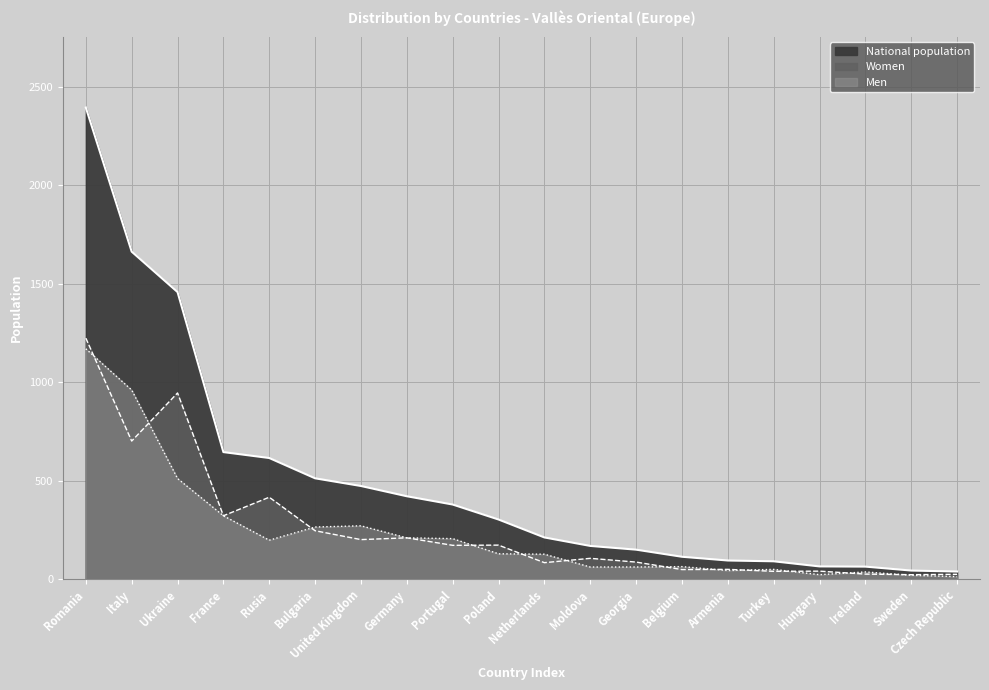

Reading left to right, list all the values displayed in this chart.

Men: 1170	961	512	323	199	266	272	211	207	130	128	63	63	65	45	51	24	38	21	14
Women: 1224	702	946	323	417	247	202	211	173	174	85	107	88	50	51	41	42	27	24	26
National population: 2394	1663	1458	646	616	513	474	422	380	304	213	170	151	115	96	92	66	65	45	40